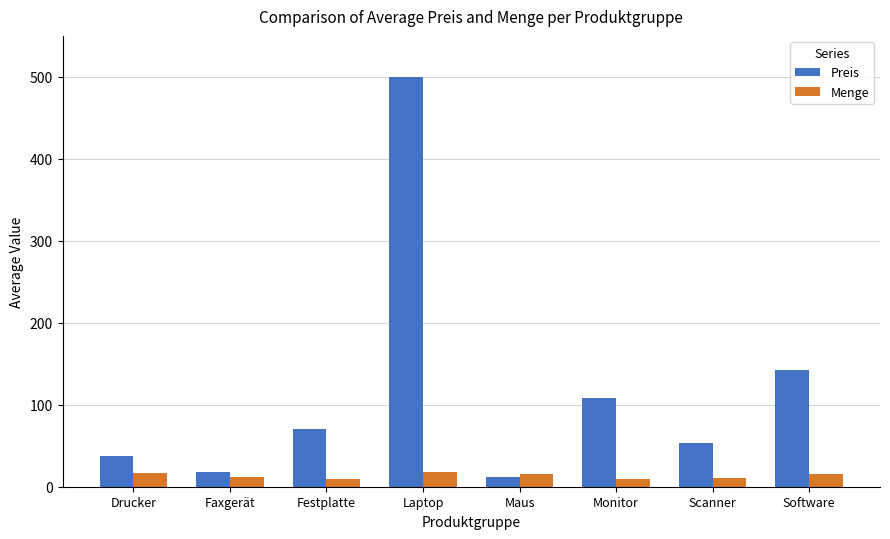

What is the difference between the highest and lowest values at Software?

126